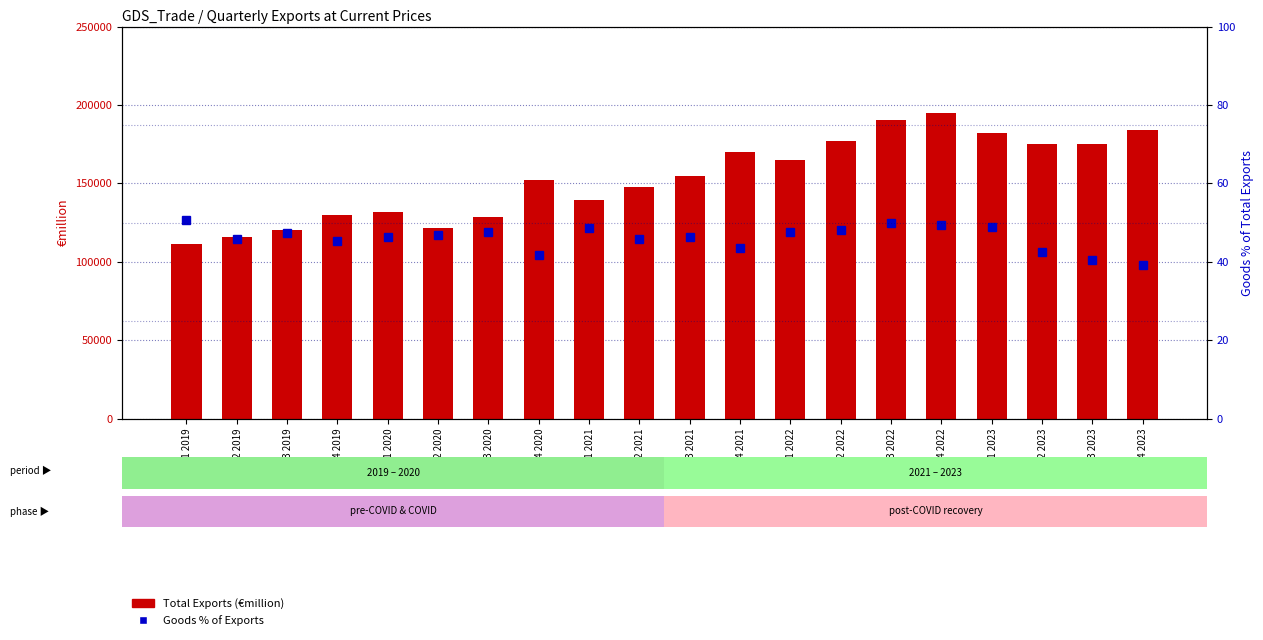

True or false: Total Exports (€million) has a value of 111387.8 at Q1 2019.

True